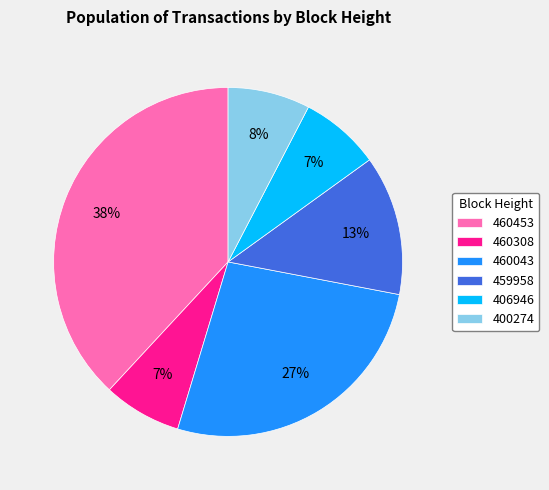

To the nearest percent, what is the difference between the 459958 and 460308 slice percentages?

6%